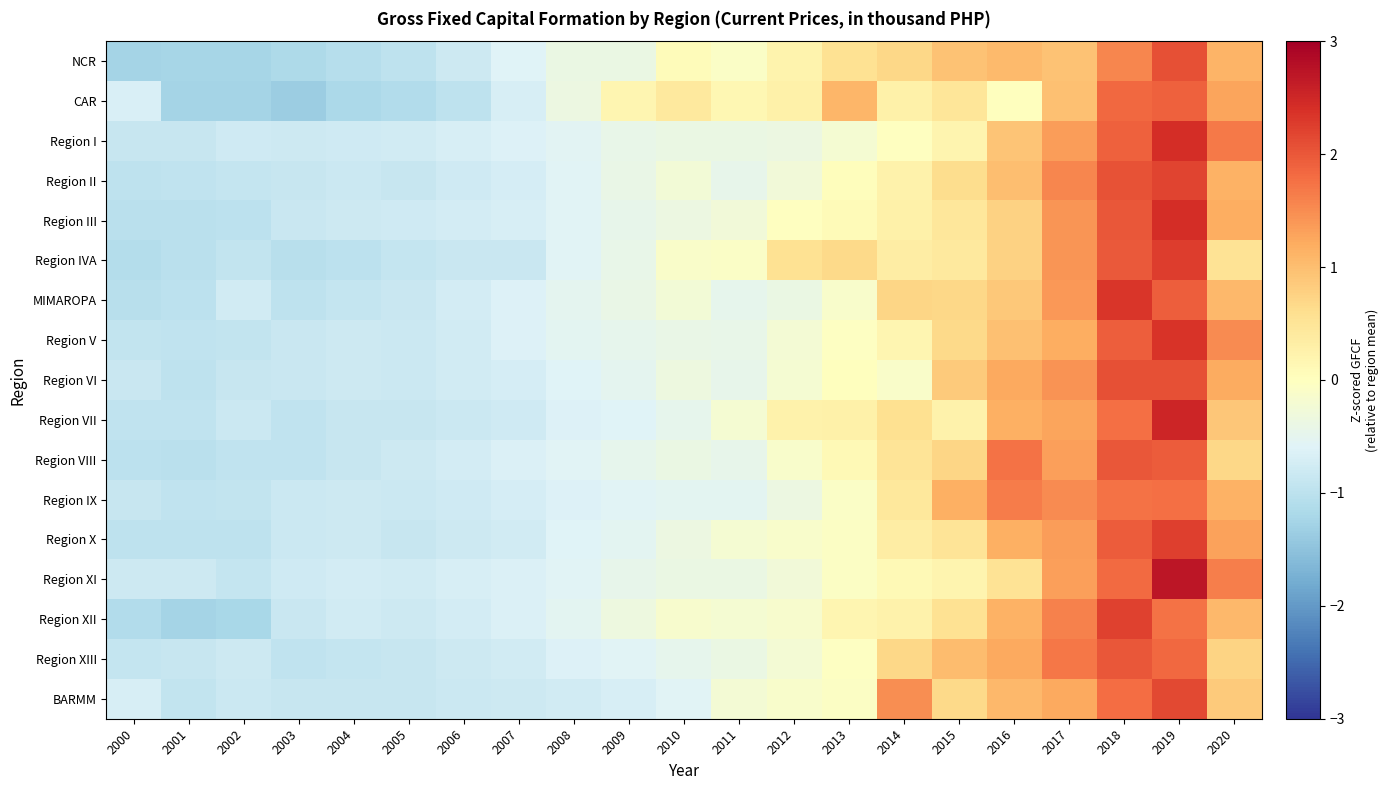

What is the greatest value displayed?

2.7